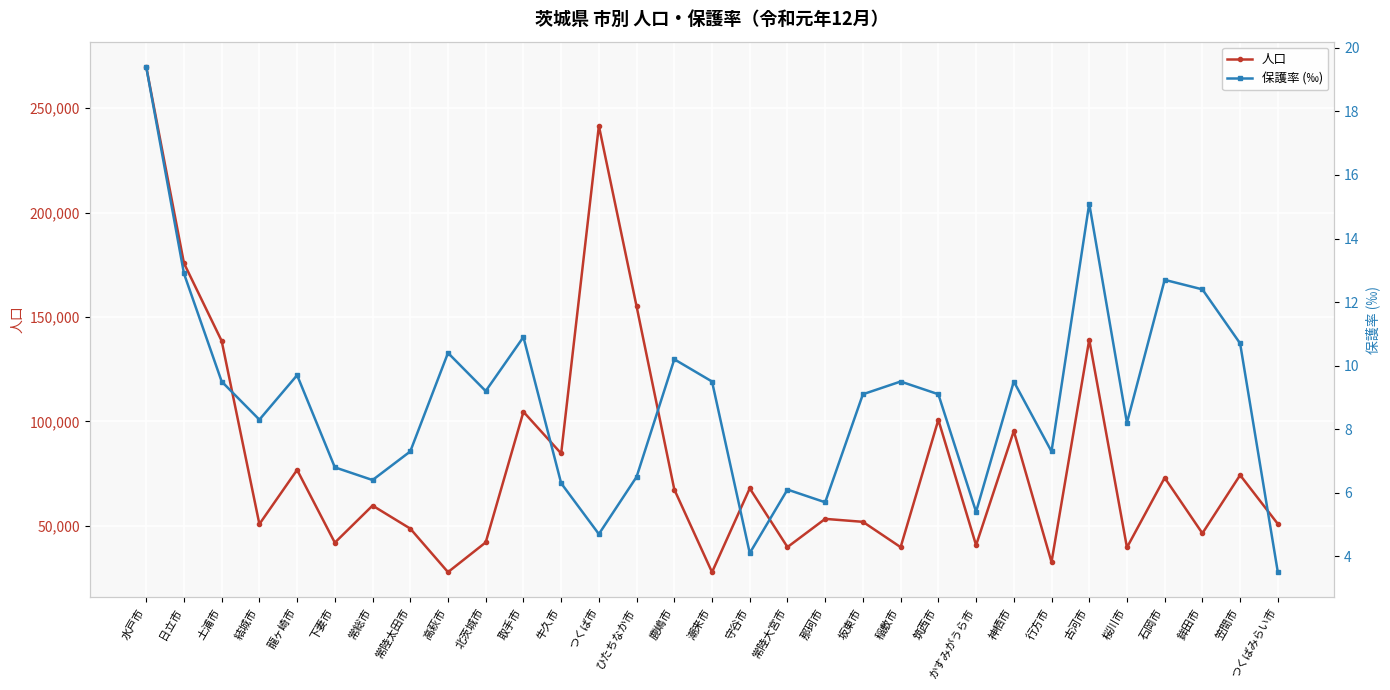

What position from the right is 行方市?

7